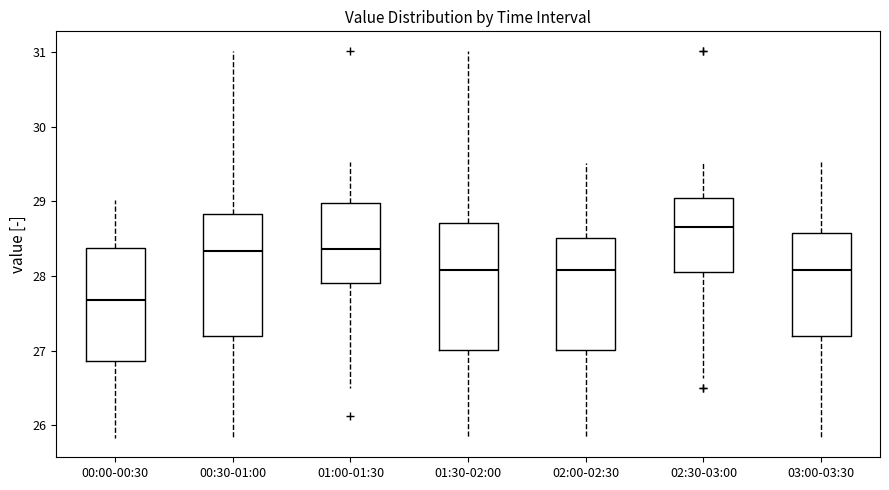

Reading left to right, transcribe this box plot: for each box, give where its median line is, the range the box spans, and where its two whiskers end, as read against the y-axis. The values are not printed on the chart, so give them approximately, as read against the axis.

00:00-00:30: median 27.7, box 26.9 to 28.4, whiskers 25.8 to 29.0
00:30-01:00: median 28.3, box 27.2 to 28.8, whiskers 25.8 to 31.0
01:00-01:30: median 28.4, box 27.9 to 29.0, whiskers 26.5 to 29.5
01:30-02:00: median 28.1, box 27.0 to 28.7, whiskers 25.8 to 31.0
02:00-02:30: median 28.1, box 27.0 to 28.5, whiskers 25.8 to 29.5
02:30-03:00: median 28.7, box 28.1 to 29.1, whiskers 26.6 to 29.5
03:00-03:30: median 28.1, box 27.2 to 28.6, whiskers 25.8 to 29.5